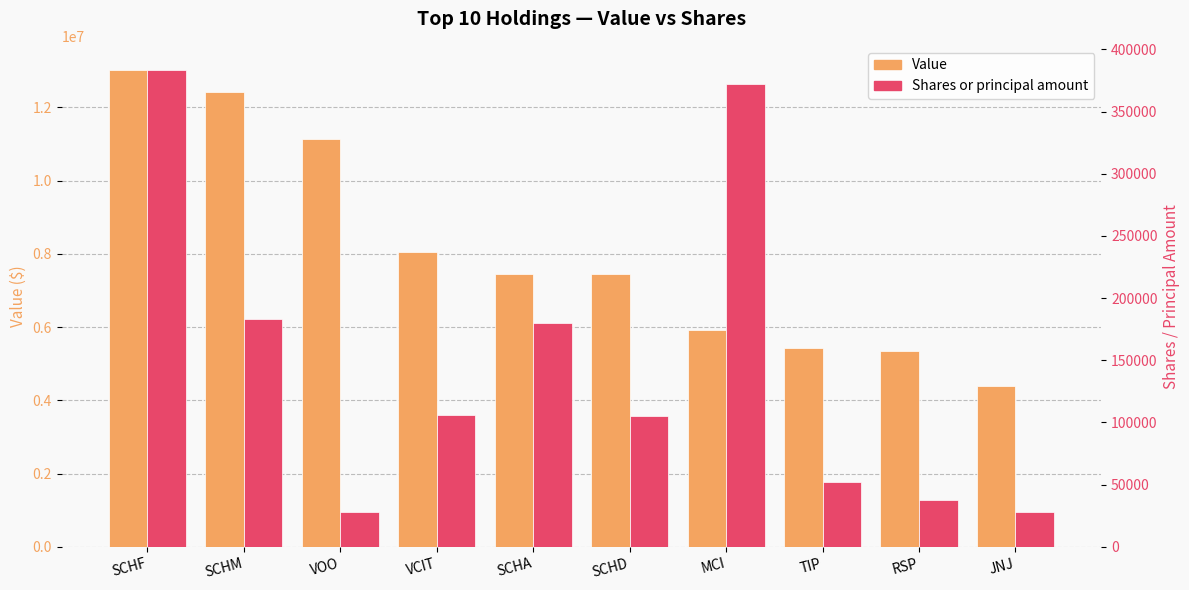

At which label does Value first exceed 7456905?

SCHF